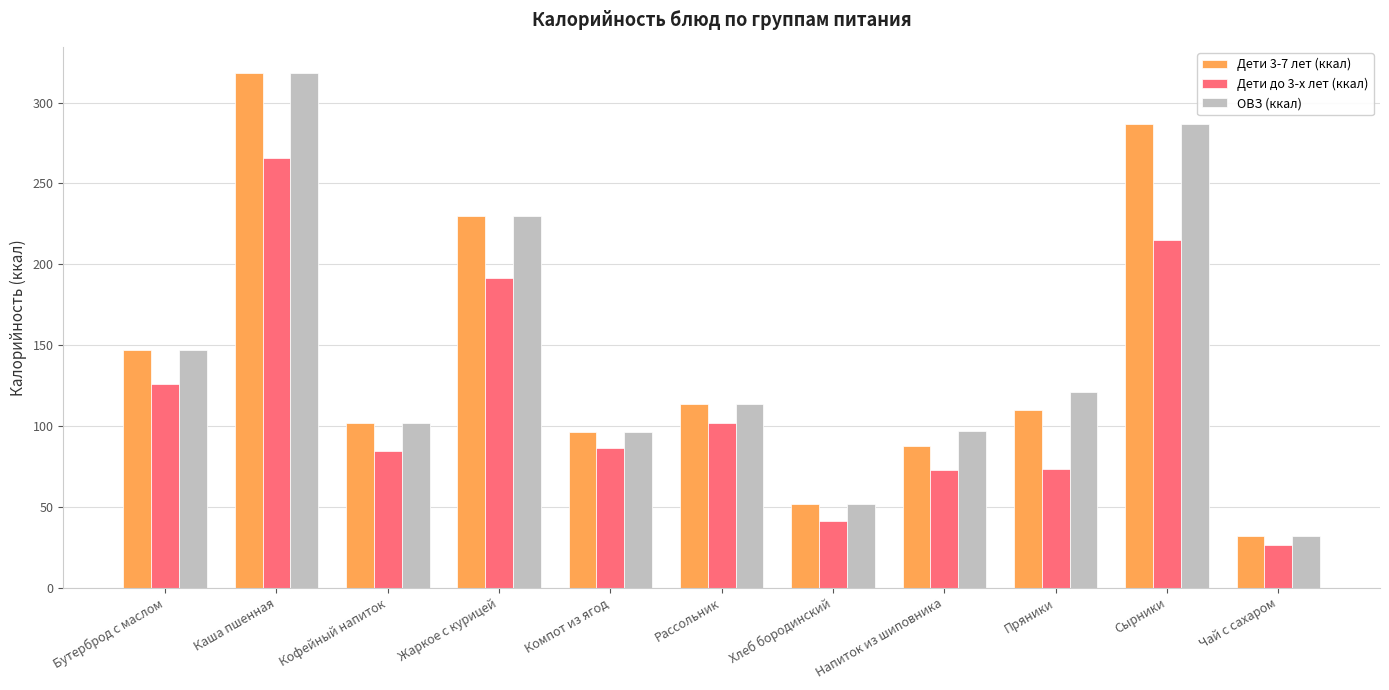

What position from the left is Бутерброд с маслом?

1